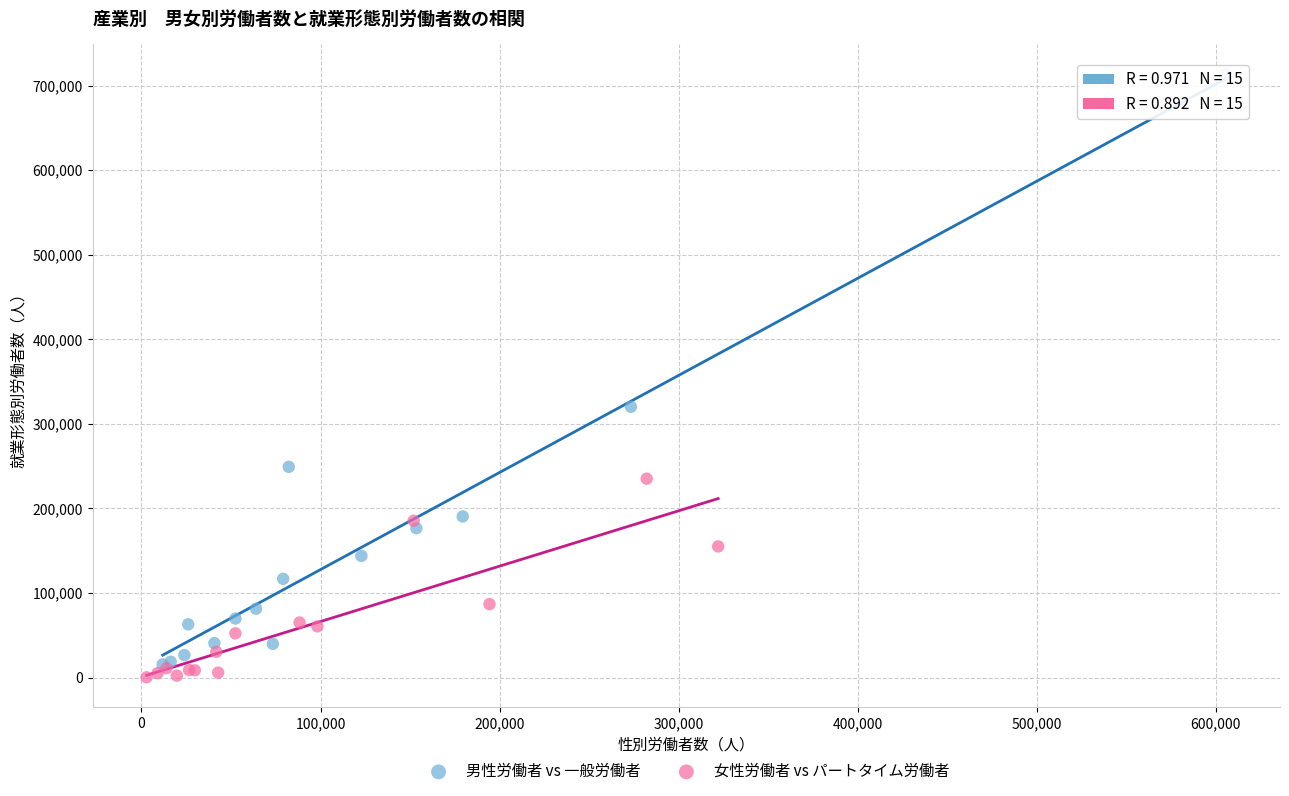

Which series has the largest Y range (max minus min)?

男性労働者 vs 一般労働者